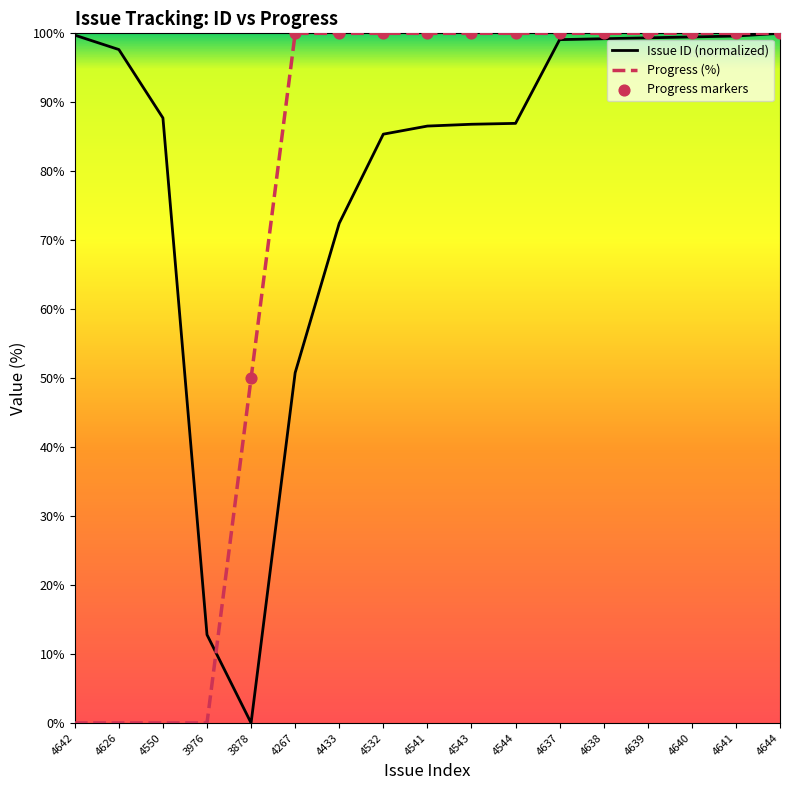

Is the value of Progress at 4267 greater than the value of Issue ID at 4644?

No